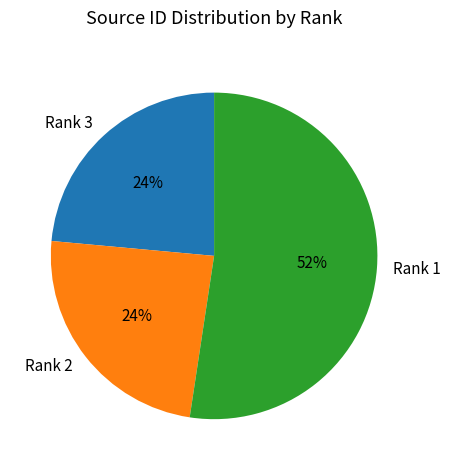

To the nearest percent, what is the average slice percentage?

33%